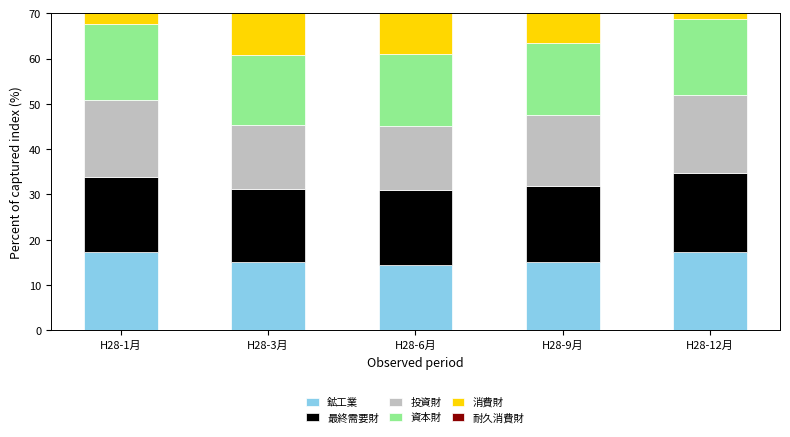

Is the value of 鉱工業 at H28-1月 greater than the value of 最終需要財 at H28-3月?

Yes